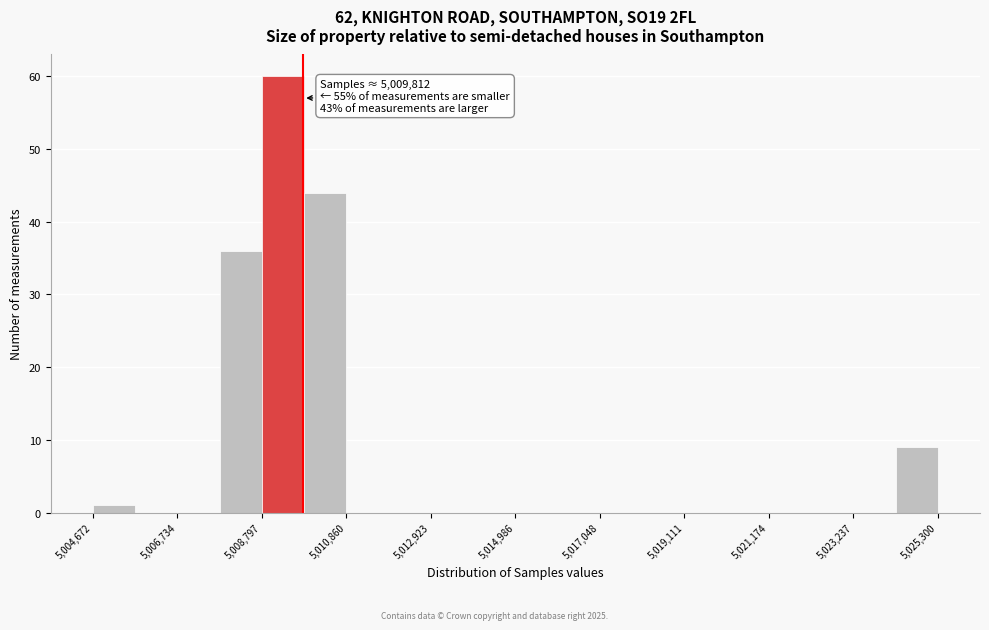

Read against the x-axis, roughly where is the centre of the tallest bar?

5009500